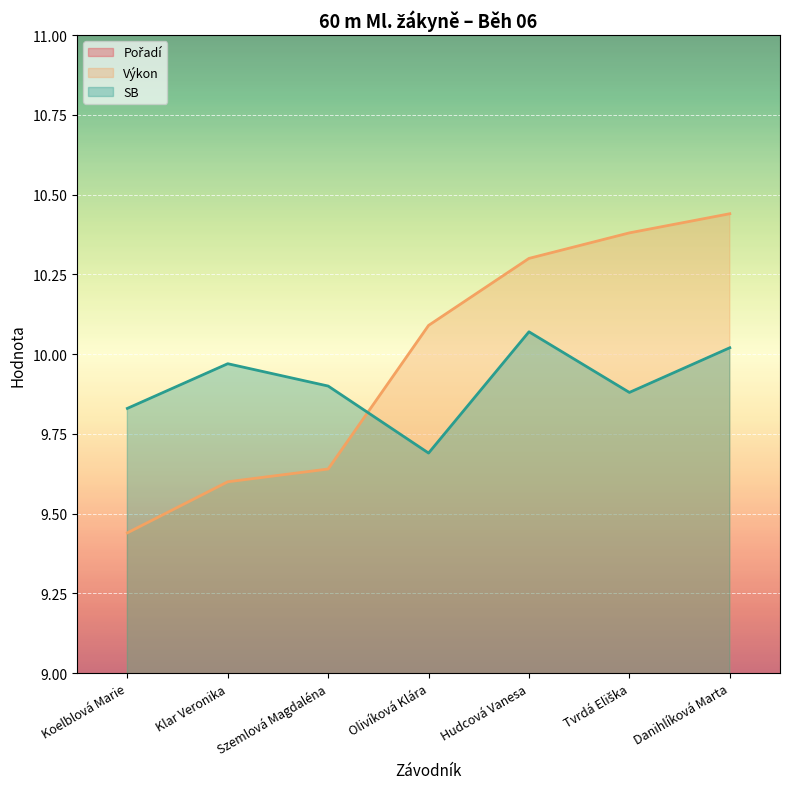

What is the label of the 6th point from the left?

Tvrdá Eliška